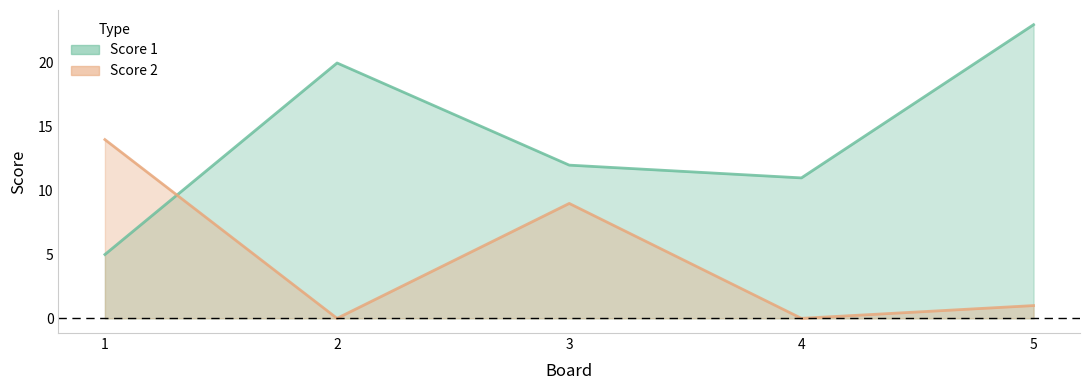

At which label does Score 2 reach its peak?

1